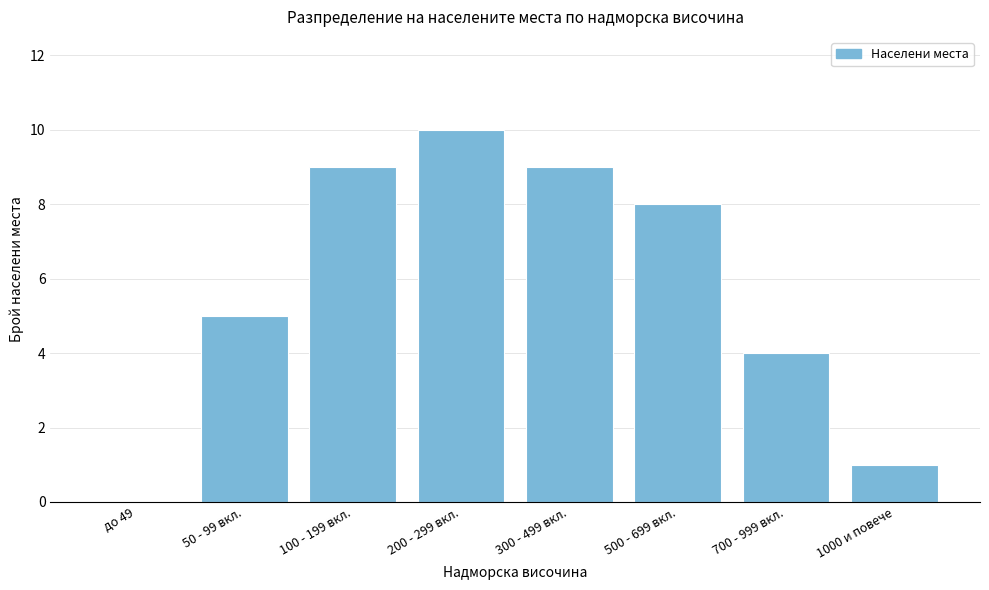

Reading left to right, transcribe all the data shown in this chart.

до 49=0	50 - 99 вкл.=5	100 - 199 вкл.=9	200 - 299 вкл.=10	300 - 499 вкл.=9	500 - 699 вкл.=8	700 - 999 вкл.=4	1000 и повече=1